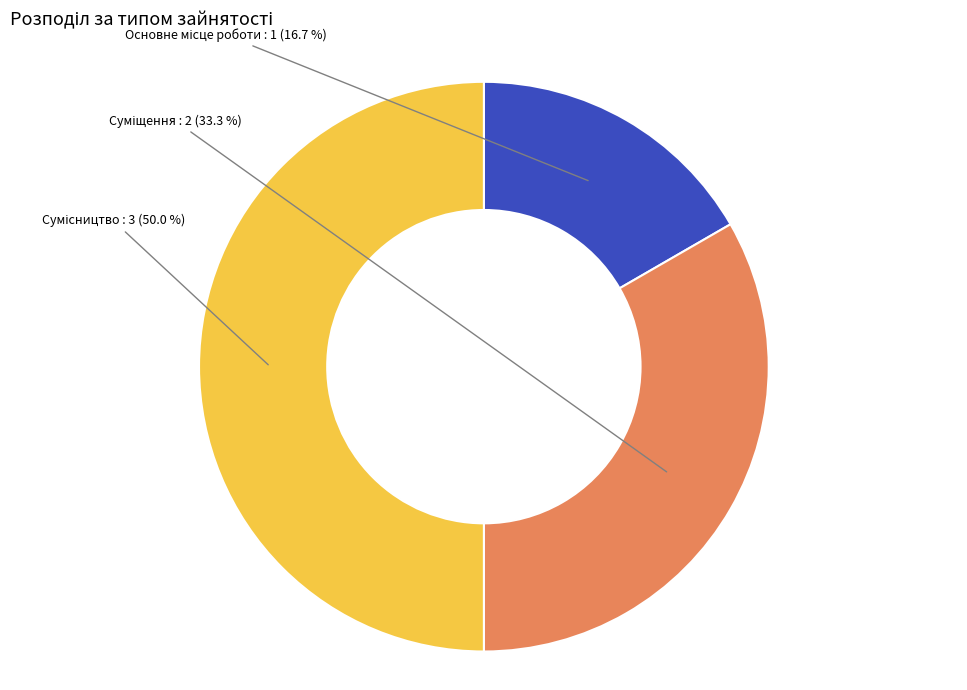

How many slices are in this pie chart?

3